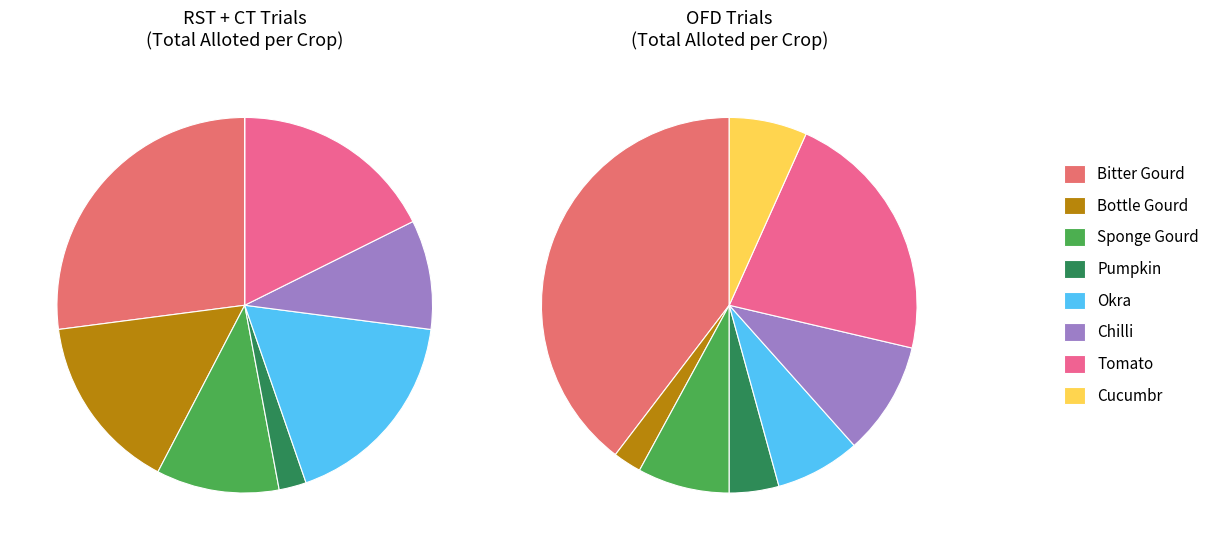

Which slice is the largest?

Bitter Gourd